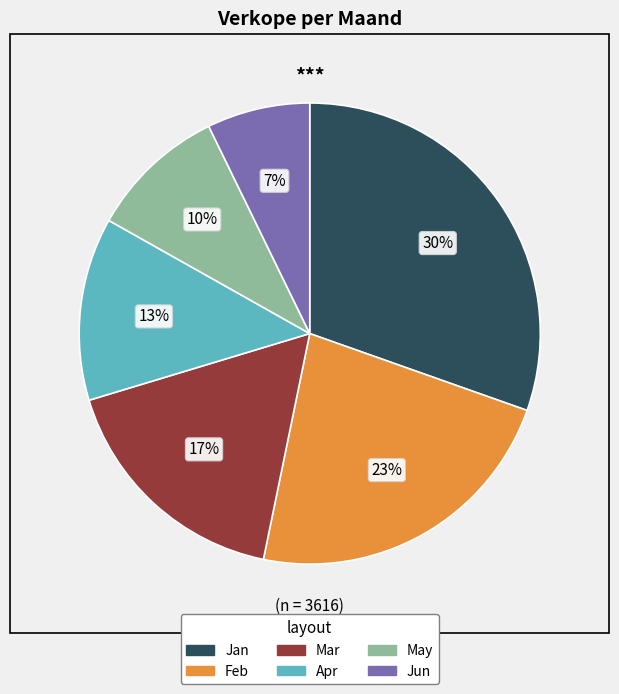

Rank the categories by value from highest to lowest.

Jan, Feb, Mar, Apr, May, Jun